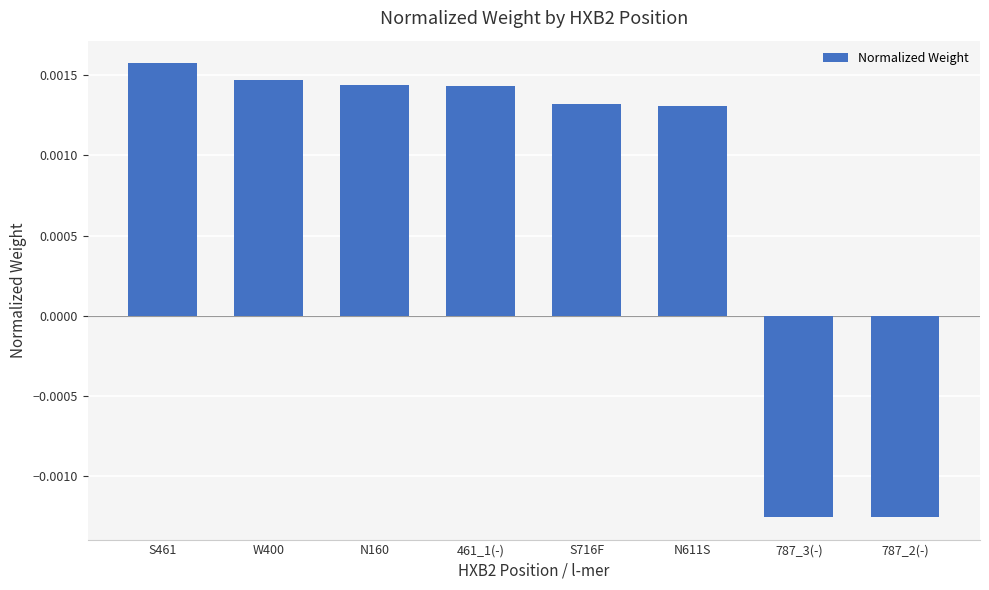

Count the number of values greater than 0.

6